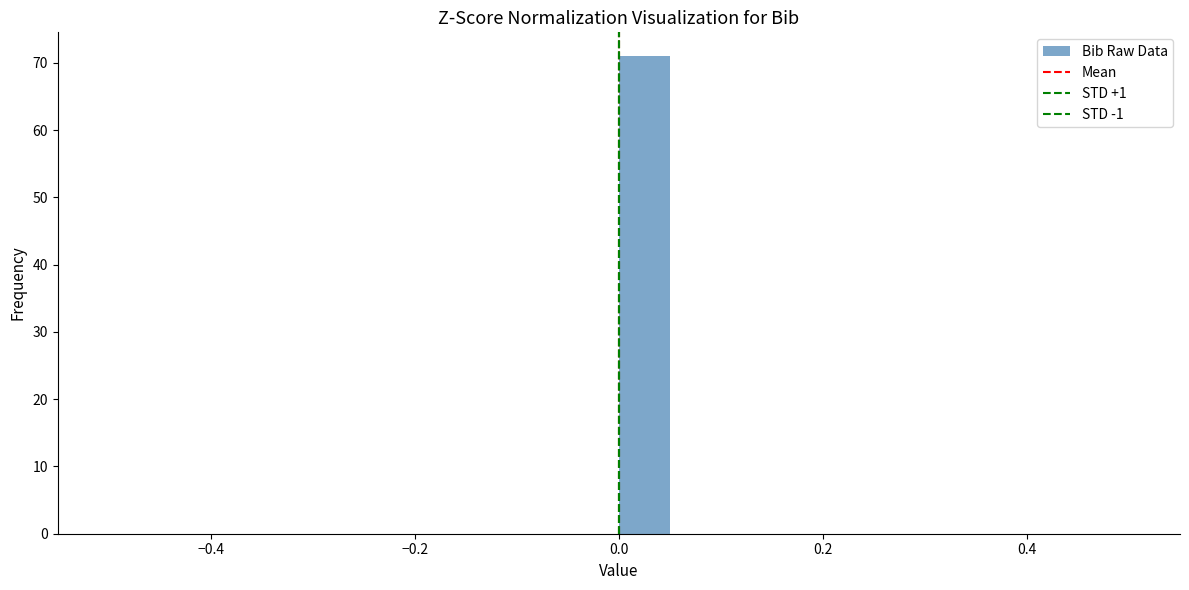

Around what value on the x-axis is the tallest bar? Give the approximate position of its centre, as read against the axis.

0.02